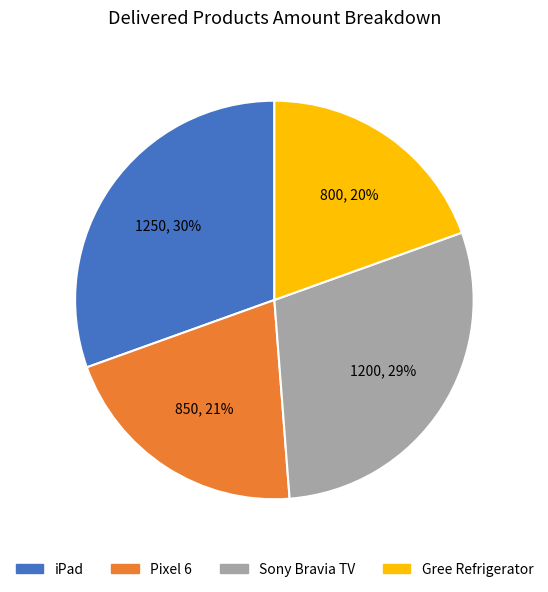

Do Pixel 6 and iPad together represent more than half of the pie?

Yes